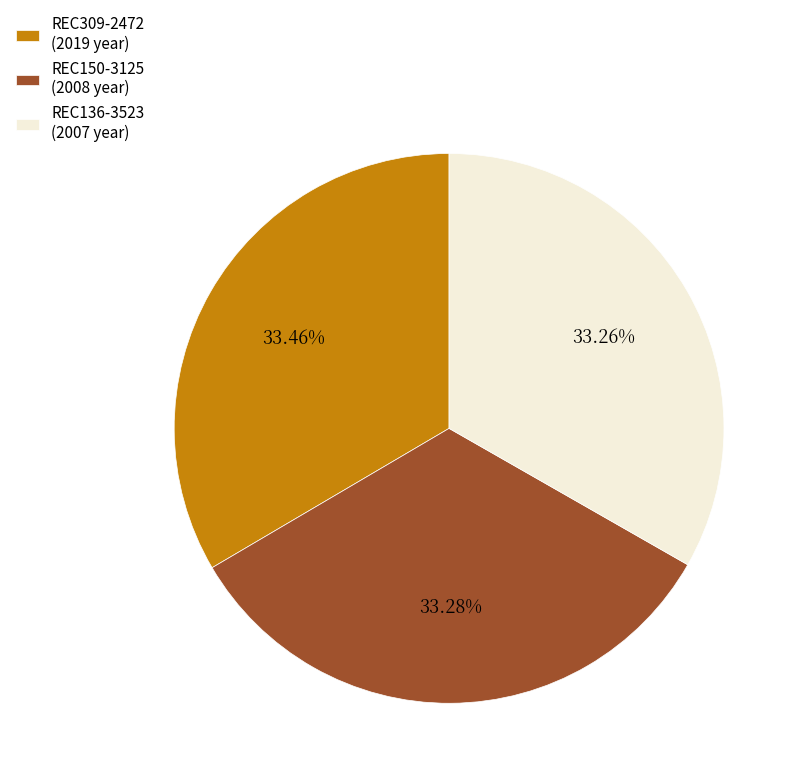

The REC309-2472 slice represents 47% of the pie. True or false?

False